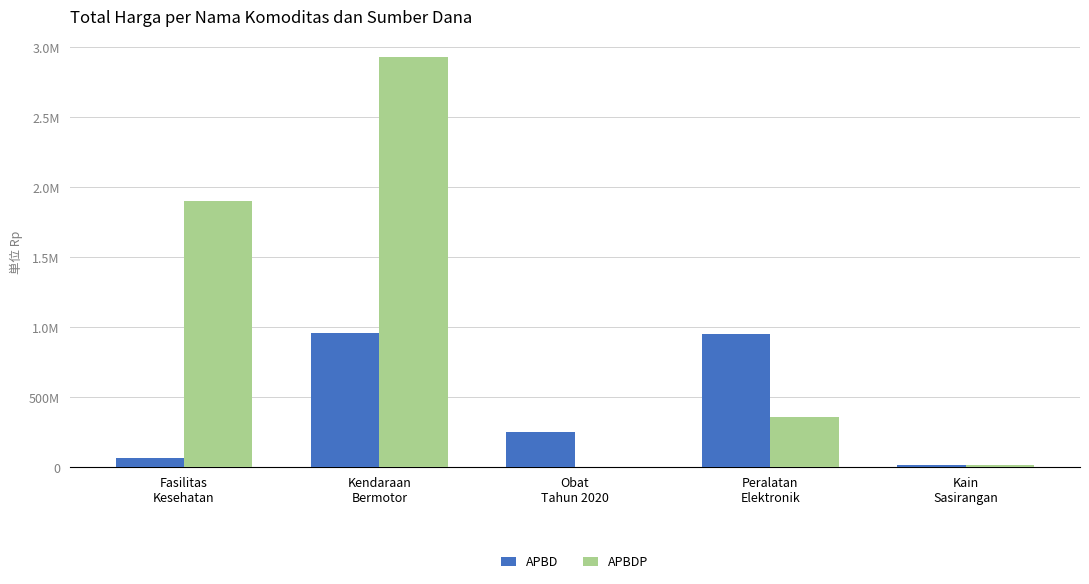

Does the chart contain stacked bars?

No